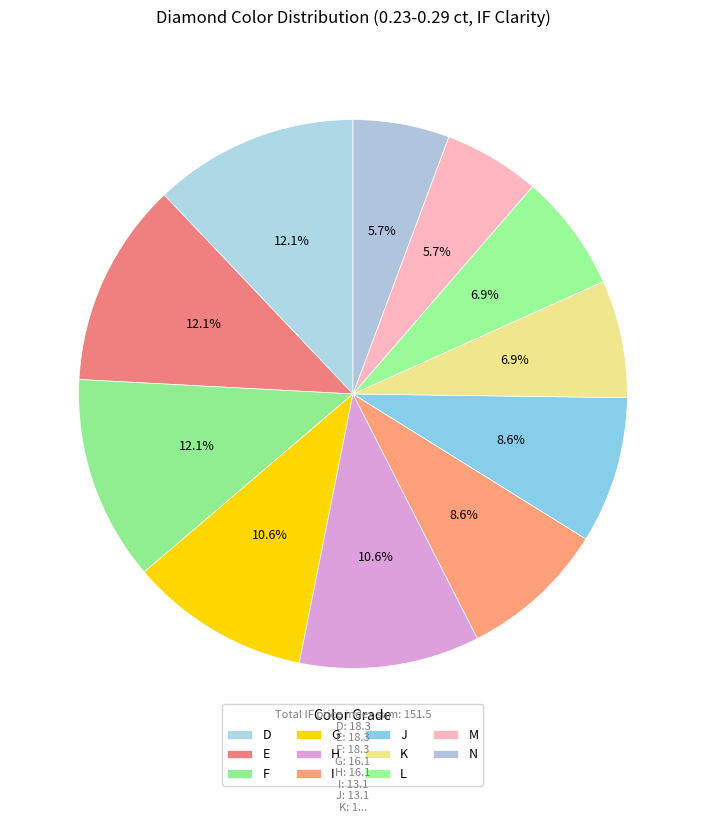

To the nearest percent, what is the average slice percentage?

9%